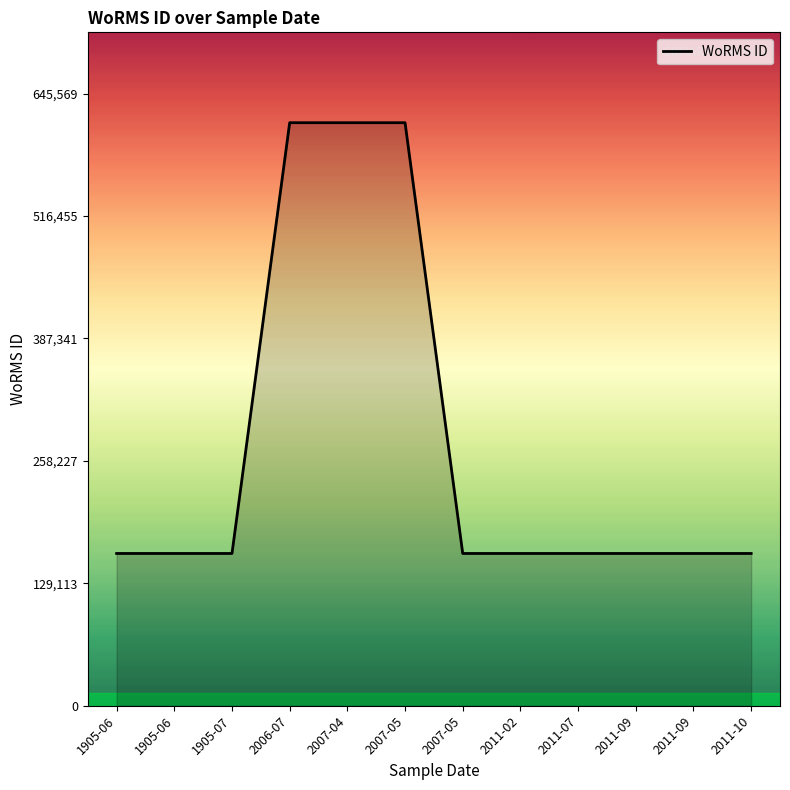

How many lines are shown in the chart?

1